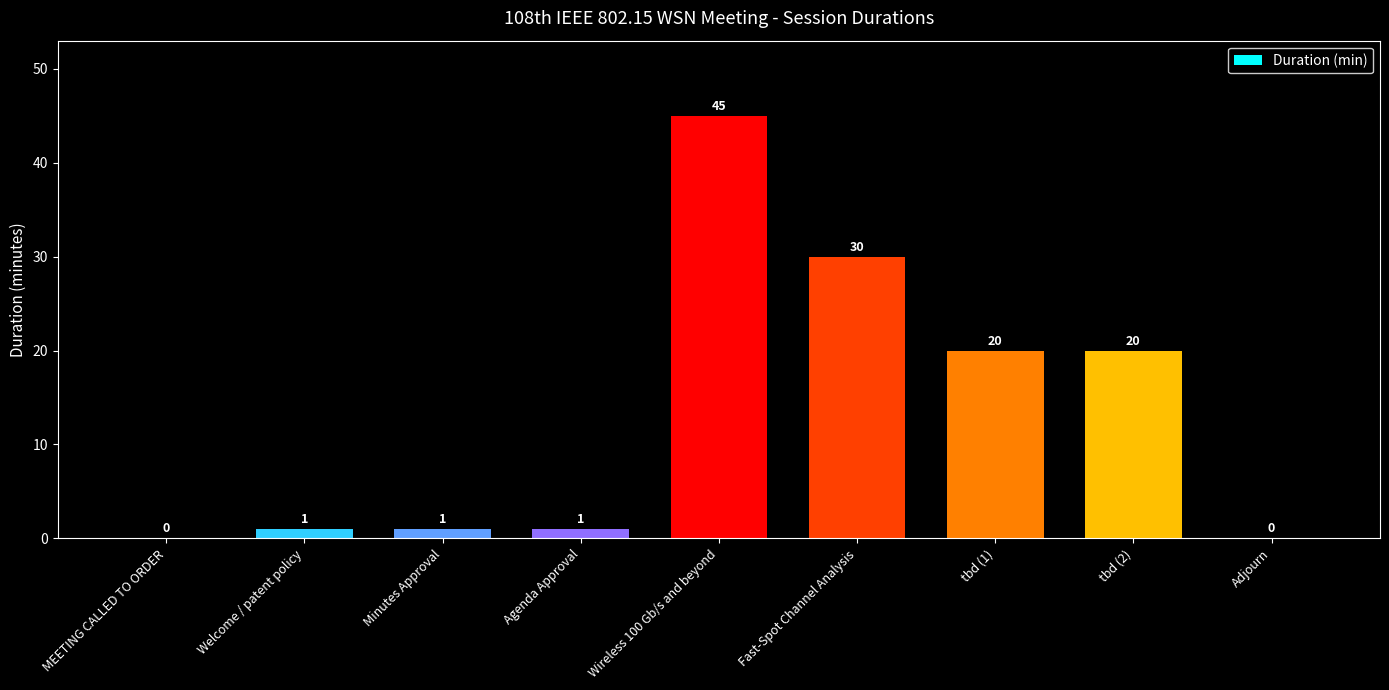

At which category does the chart reach its peak across all series?

Wireless 100 Gb/s and beyond